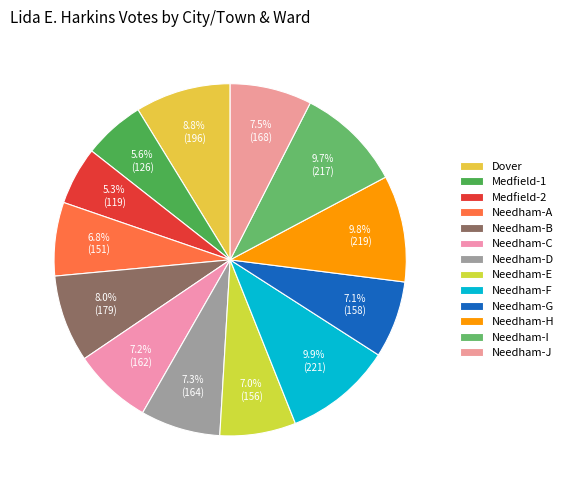

Does Needham-A represent more than half of the total?

No